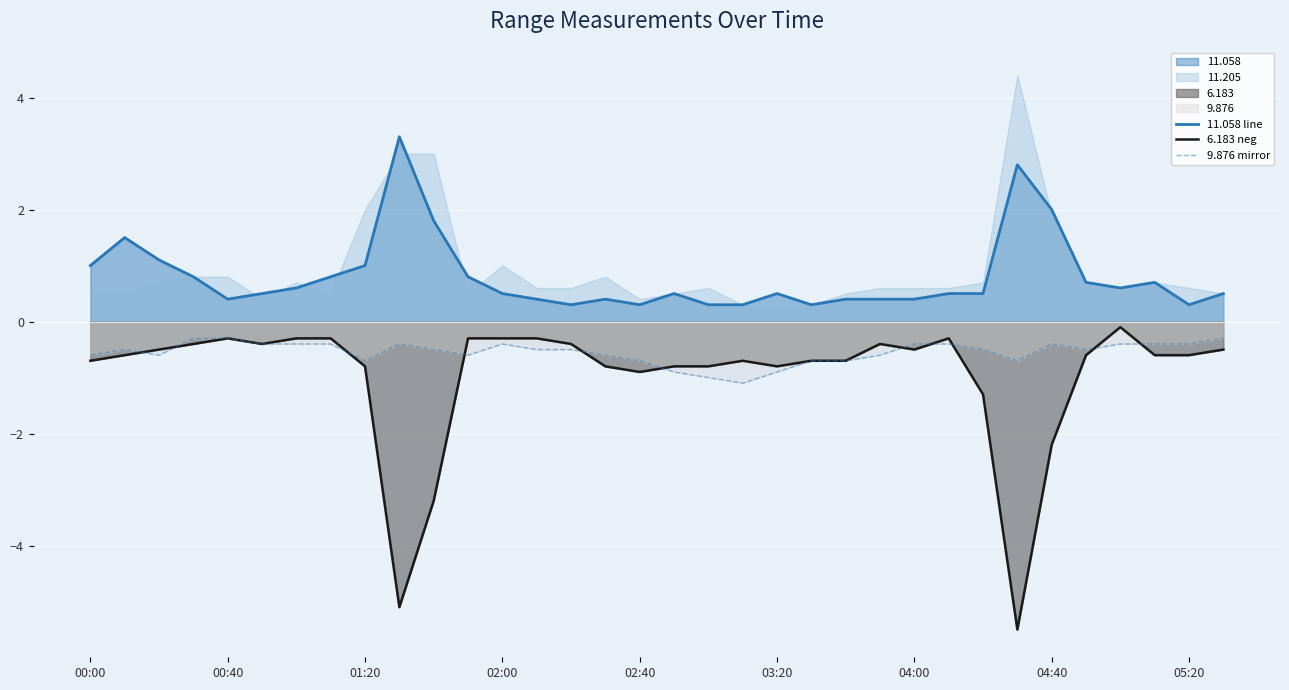

How many lines are shown in the chart?

3